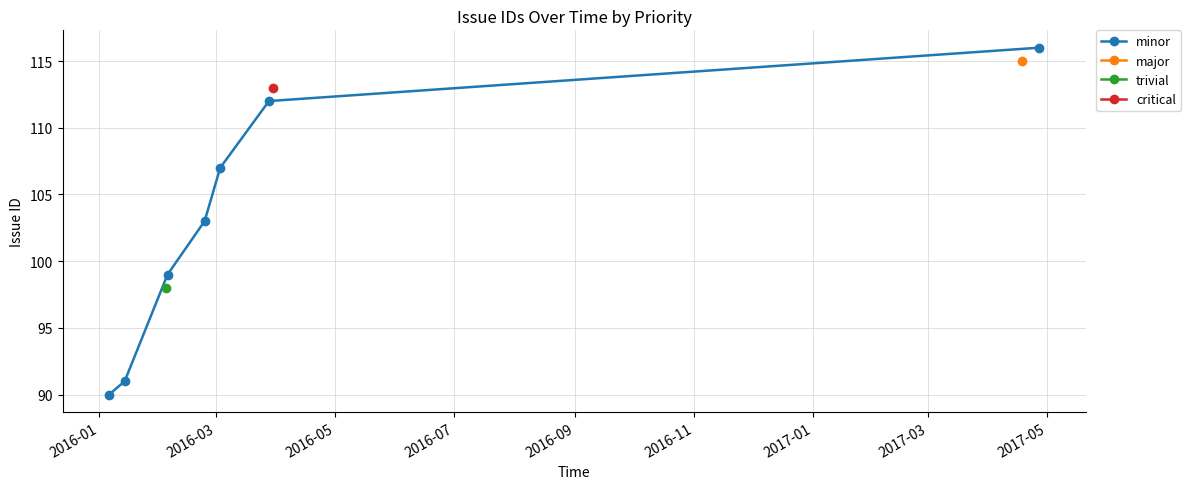

What is the value of the minor point at the 3rd from the left?

99